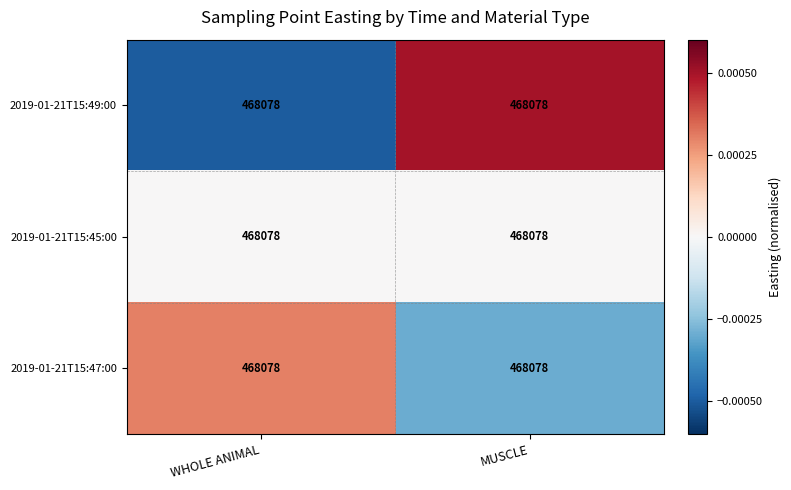

True or false: 2019-01-21T15:47:00 has a value of 0.0 at WHOLE ANIMAL.

False